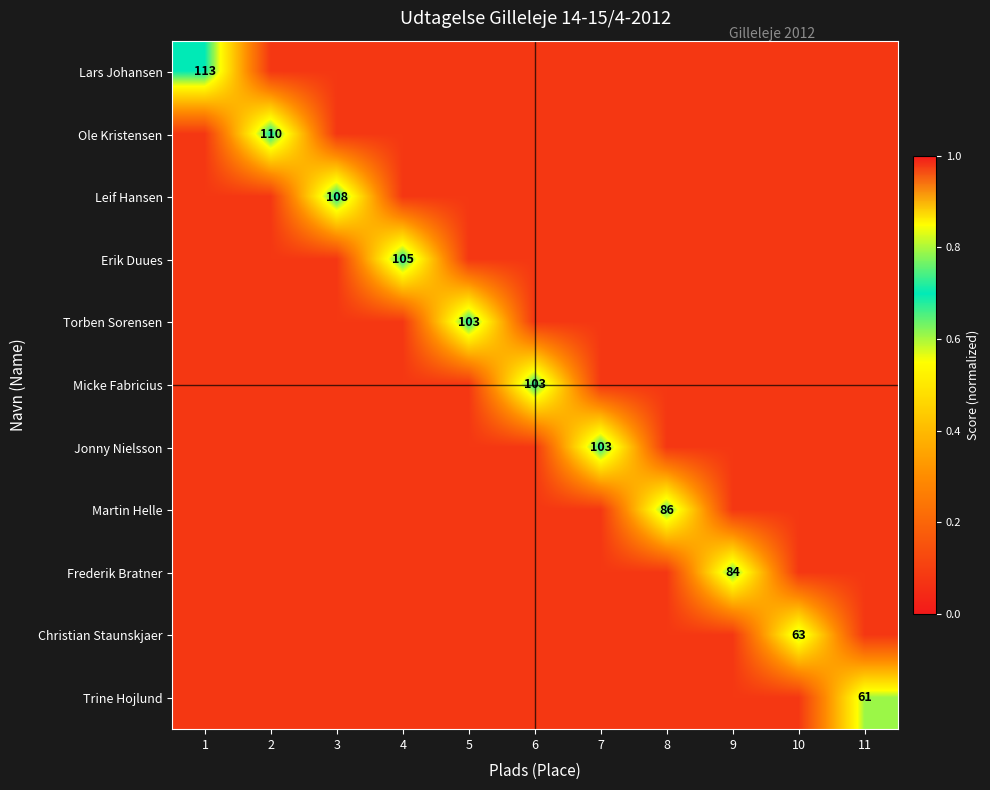

How many data points does each series have?

11